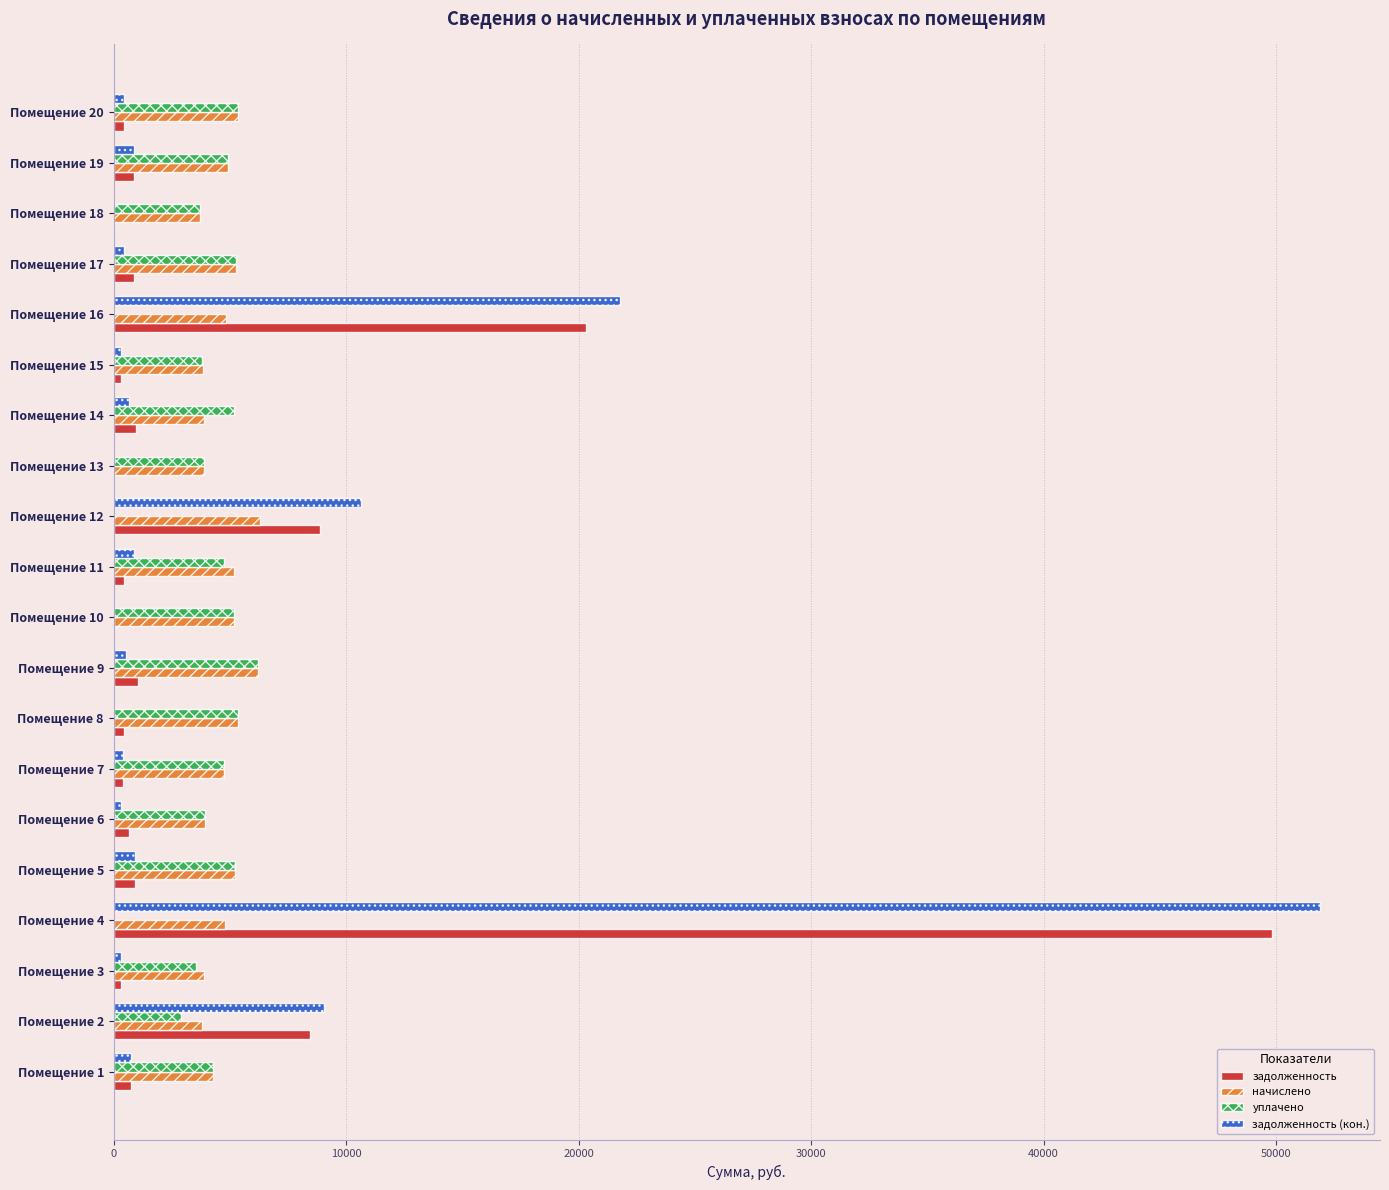

At which category is the sum across all series the highest?

Помещение 4